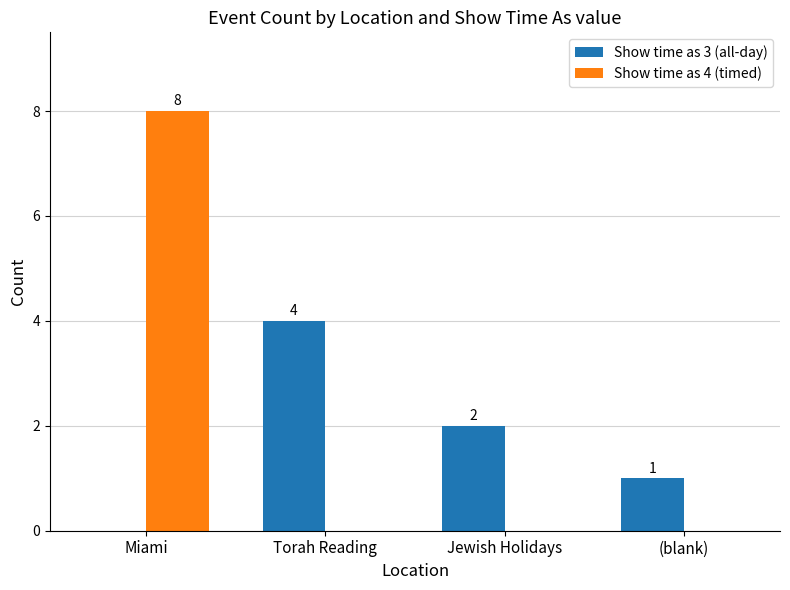

Where is Show time as 3 (all-day) nearest to the value 2?

Jewish Holidays